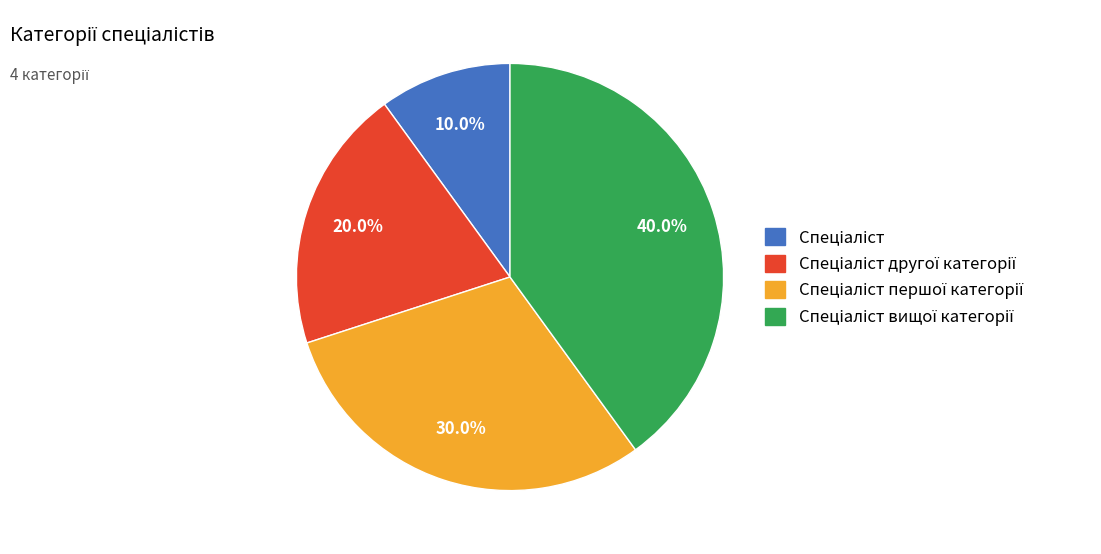

How many segments does this pie chart have?

4